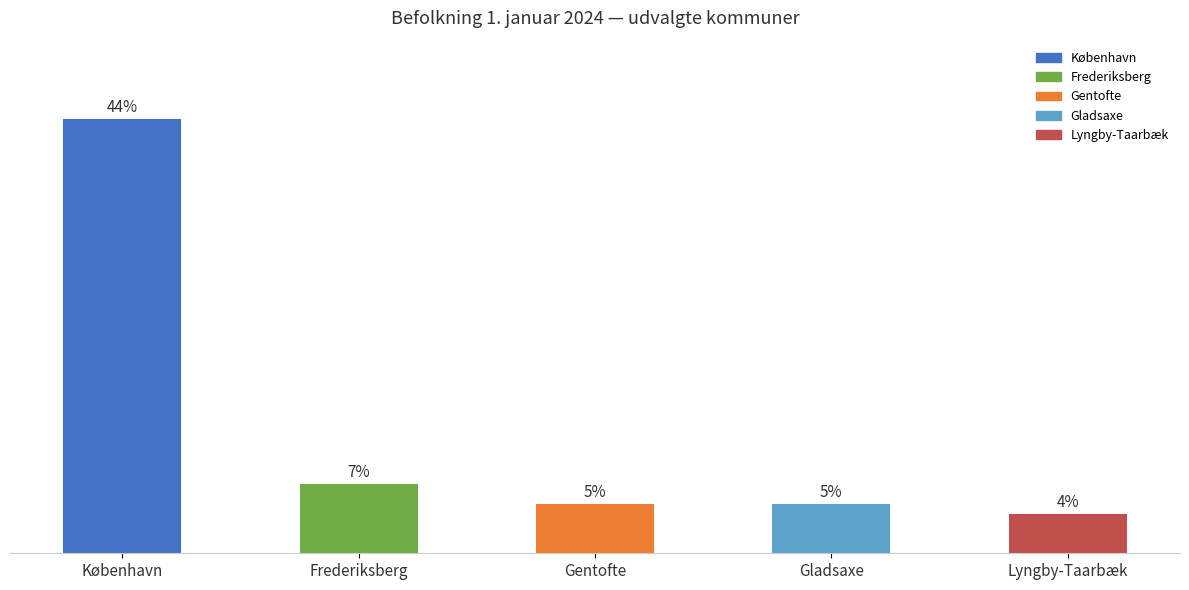

At which category does the chart reach its minimum across all series?

Lyngby-Taarbæk